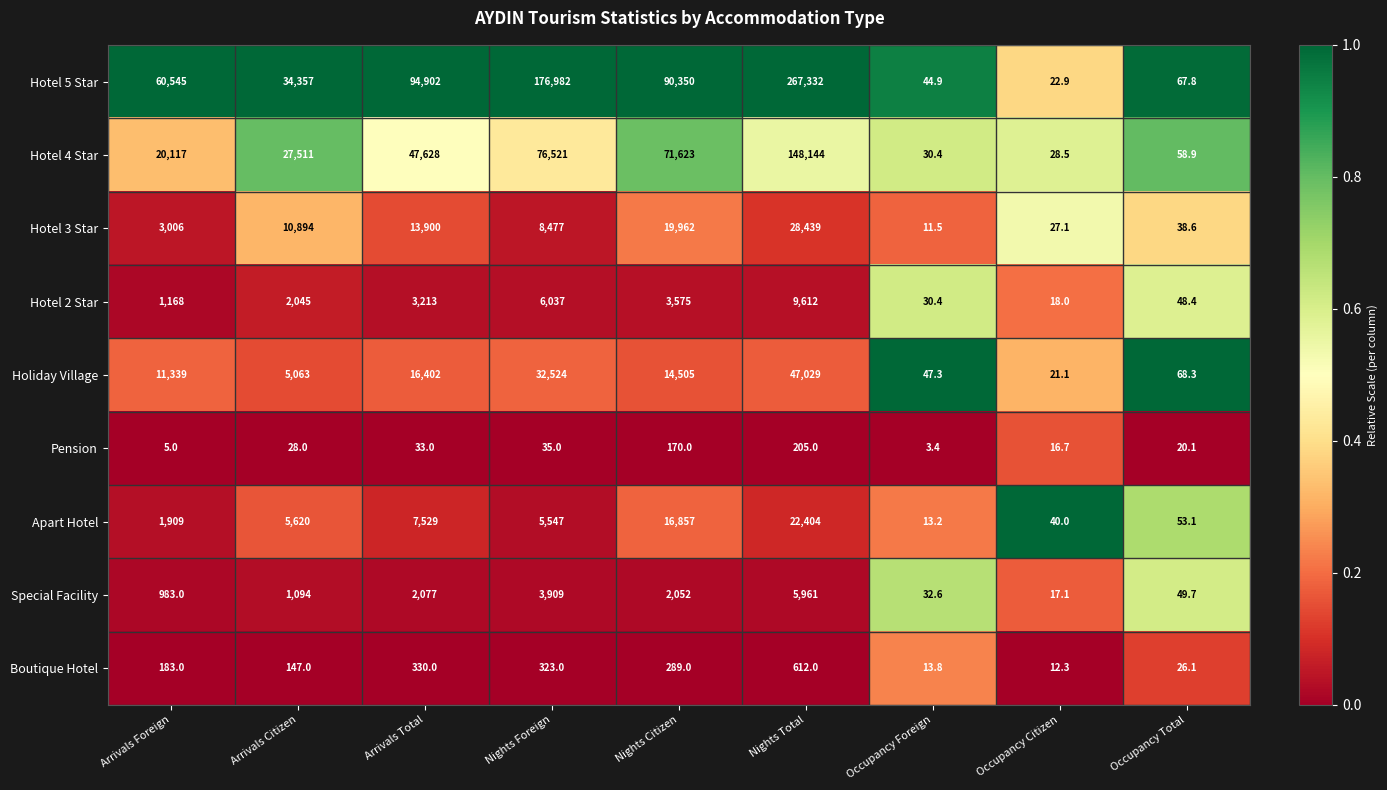

Count the number of data series in this chart.

9